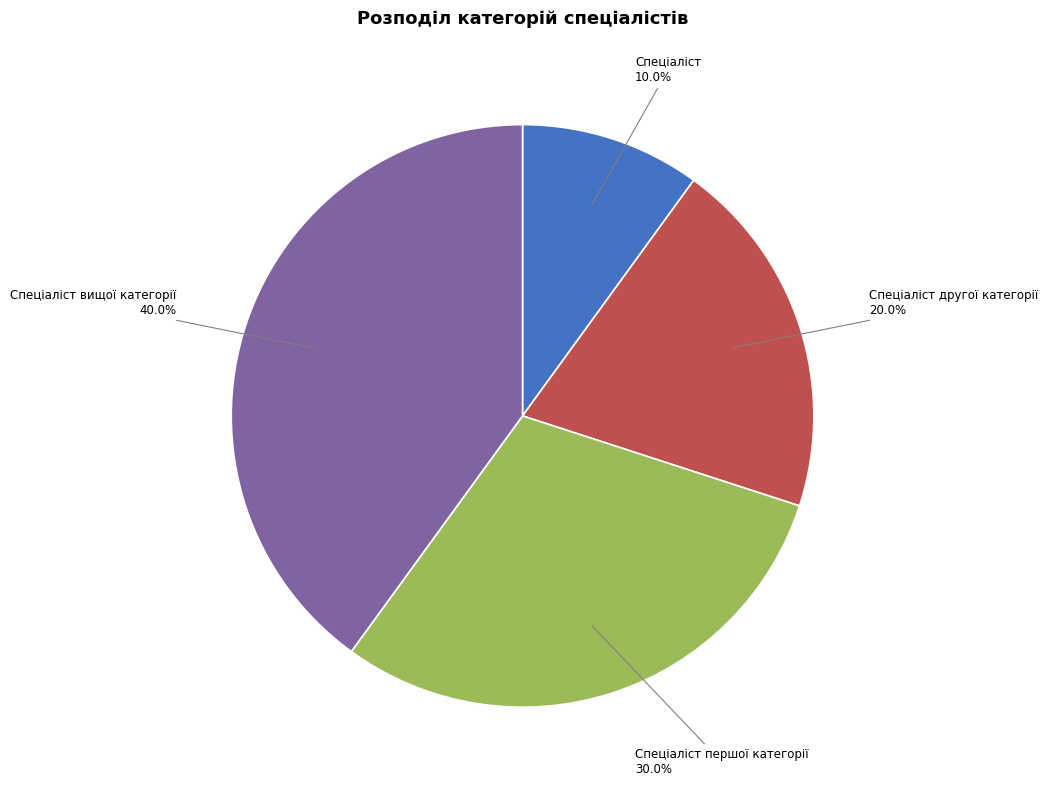

Which slice is the largest?

Спеціаліст вищої категорії